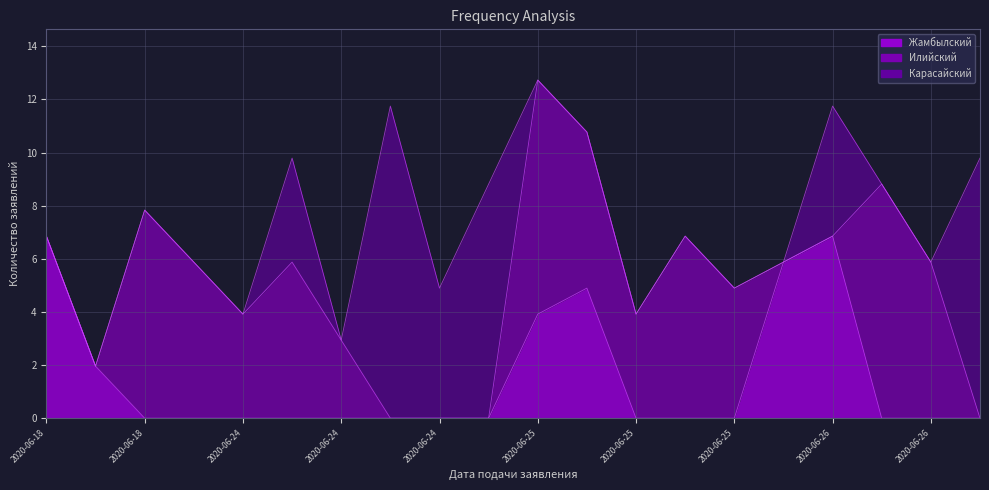

What is the sum of all values?

139